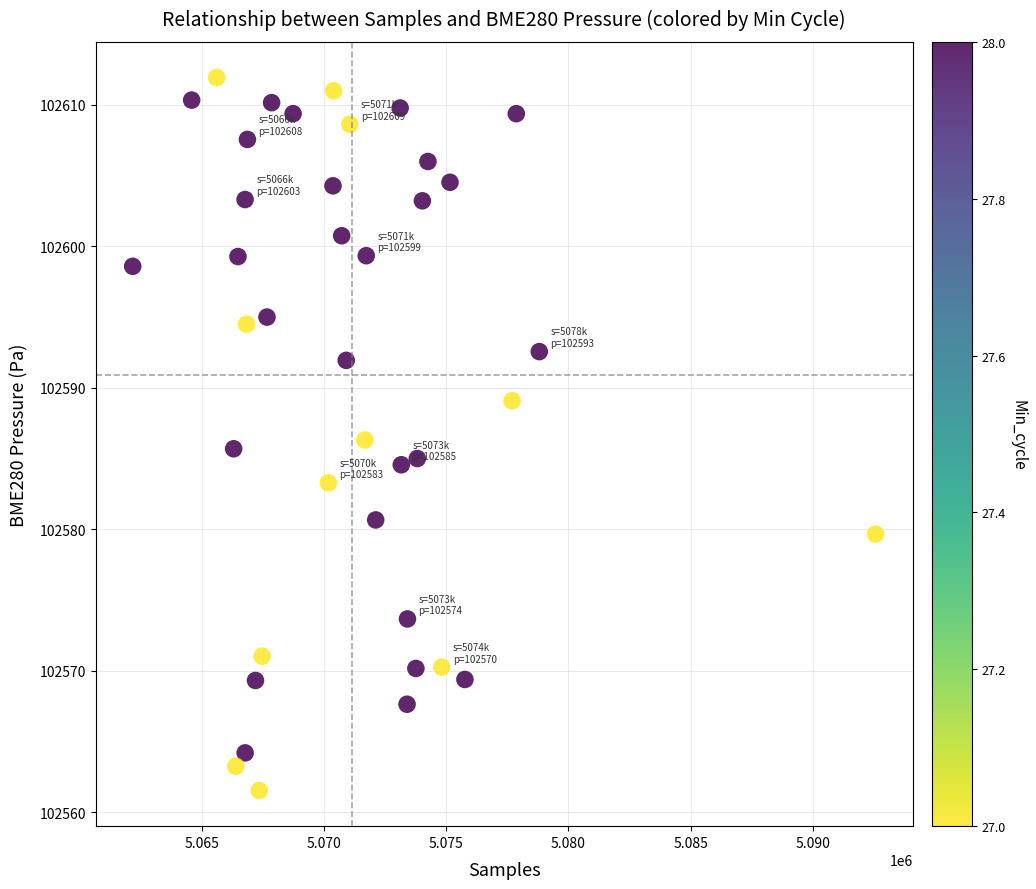

What is the range of Y values (max minus min)?

50.4